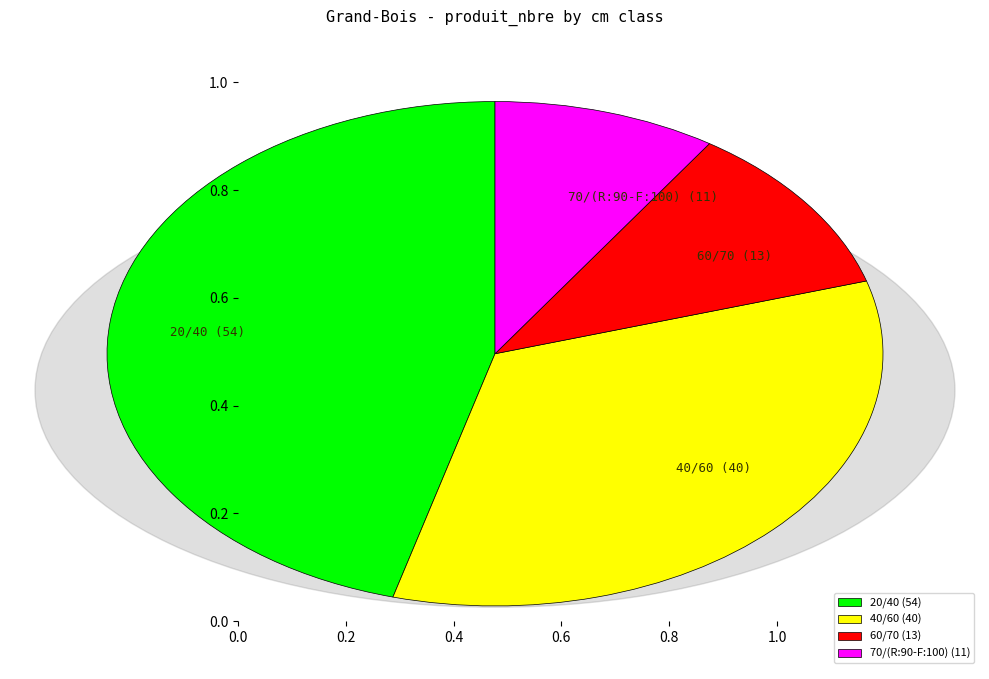

Does 70/(R:90-F:100) account for over 50% of the chart?

No